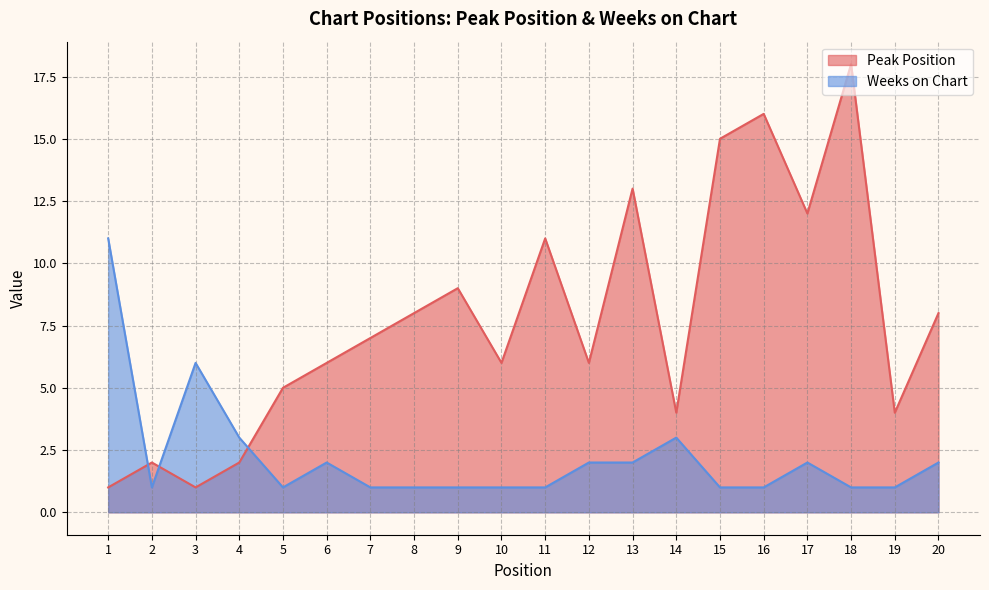

What are all the series names shown in the legend?

Peak Position, Weeks on Chart